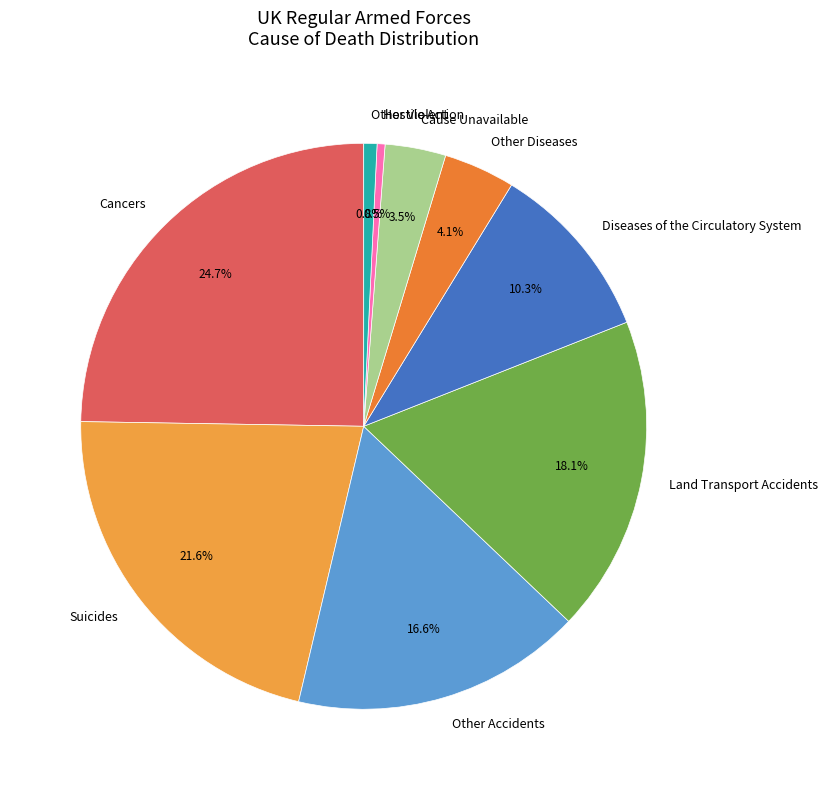

Which category has the biggest portion of the pie?

Cancers